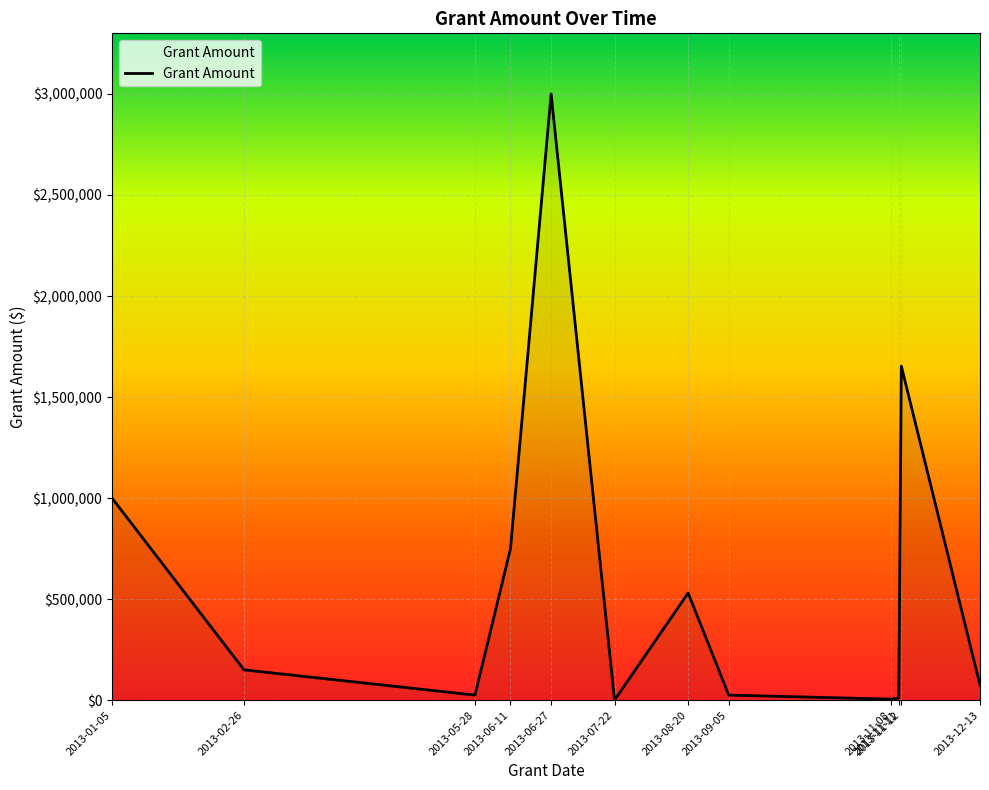

Read the value at 2013-11-11, to the nearest 10.

10000